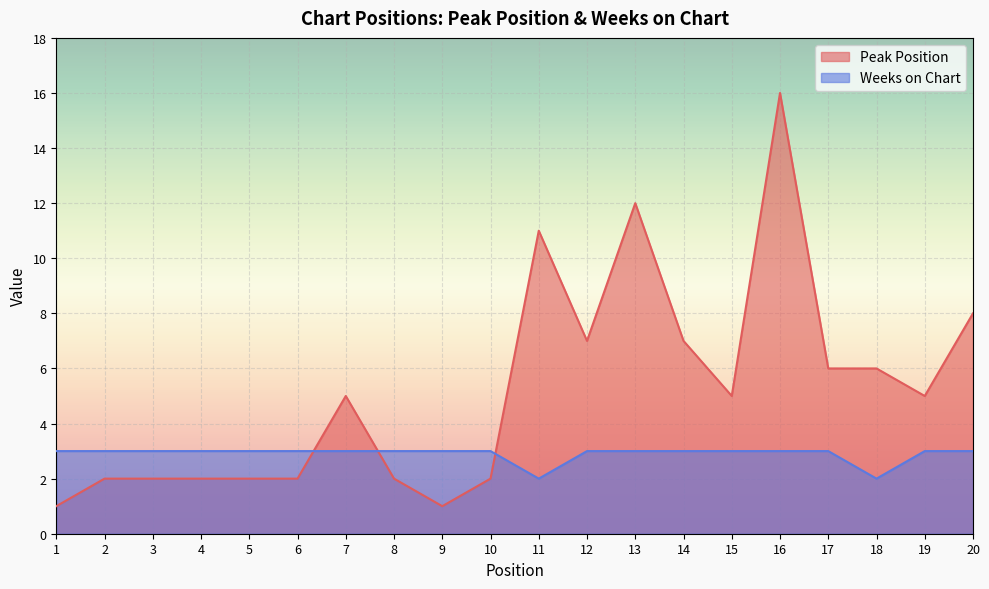

What value does the Weeks on Chart series have at 8?

3